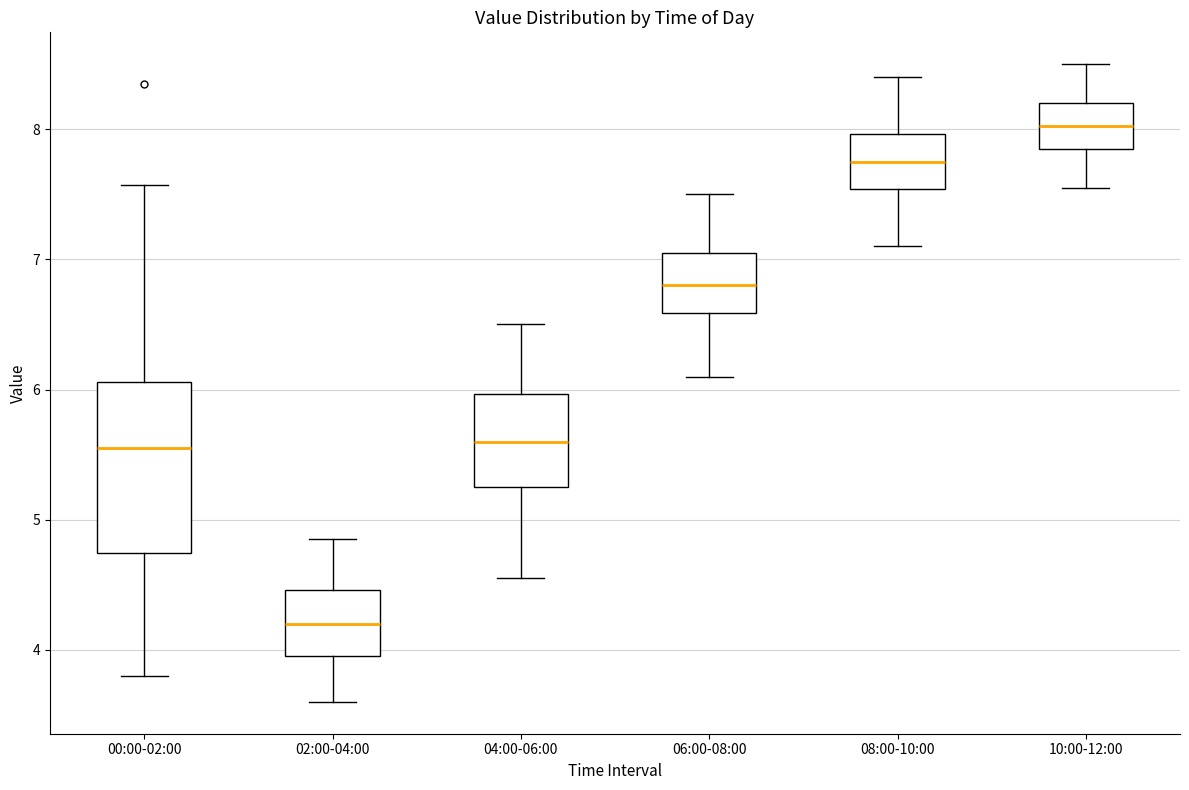

Comparing the boxes themselves (not the whiskers), which one is the tallest?

00:00-02:00